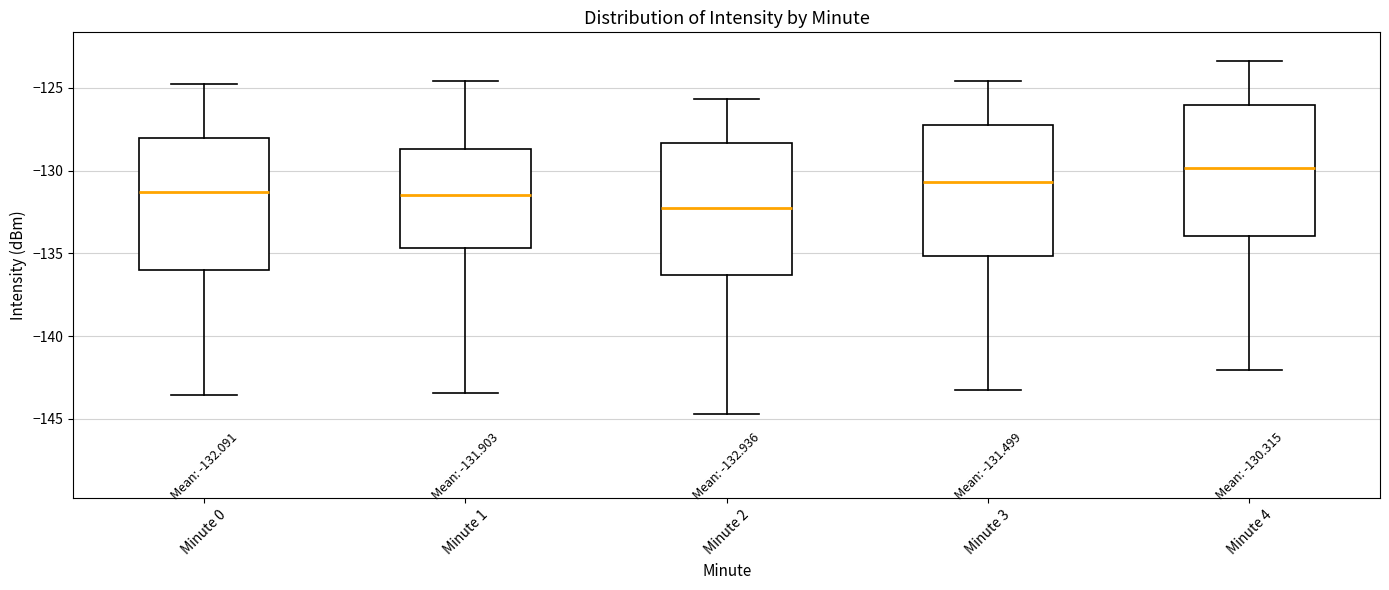

Which box's median line is the highest?

Minute 4